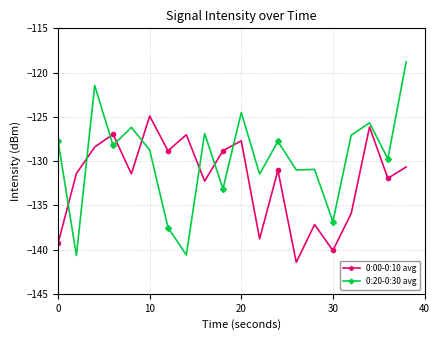

How many interior local valleys does the 0:00-0:10 avg series have?

7